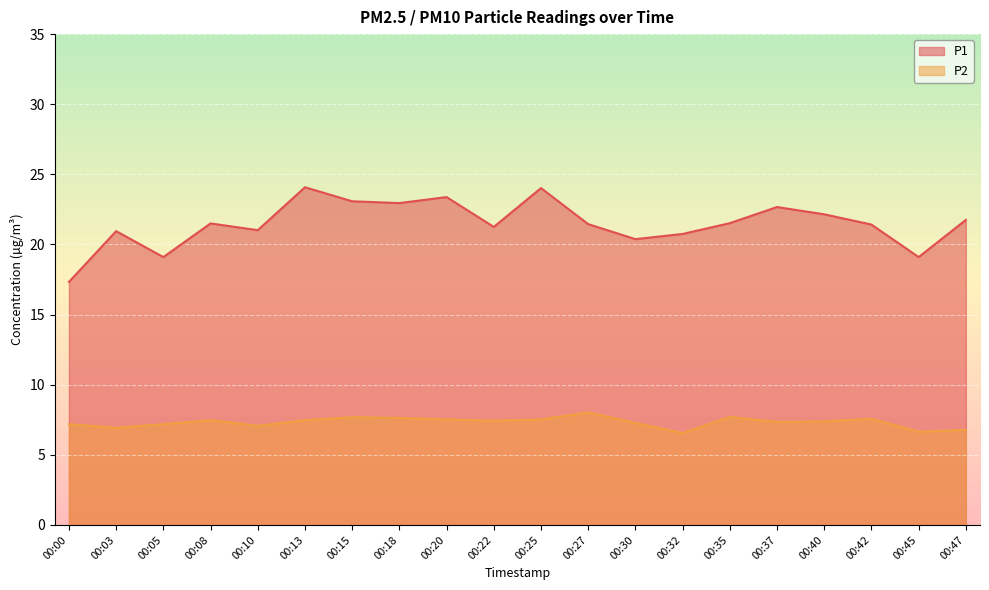

How many lines are shown in the chart?

2